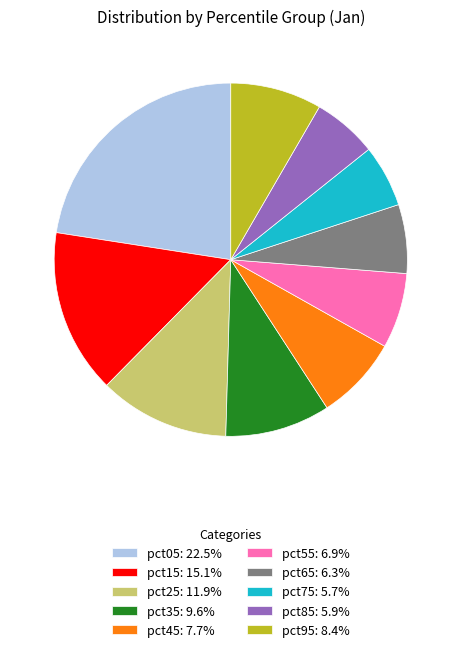

How many segments does this pie chart have?

10